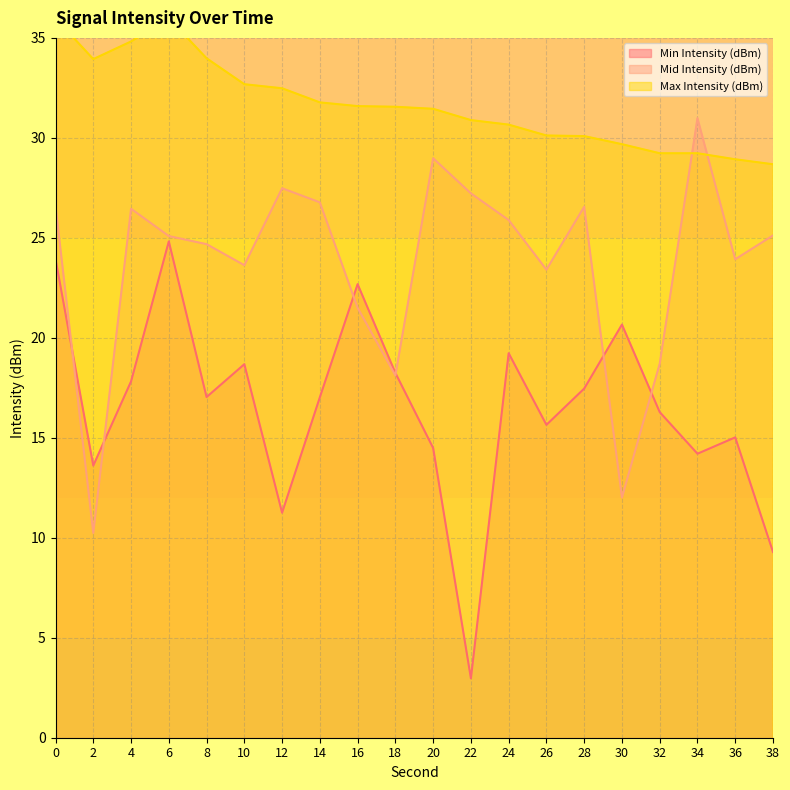

What is the total value across all series at 14?

75.6